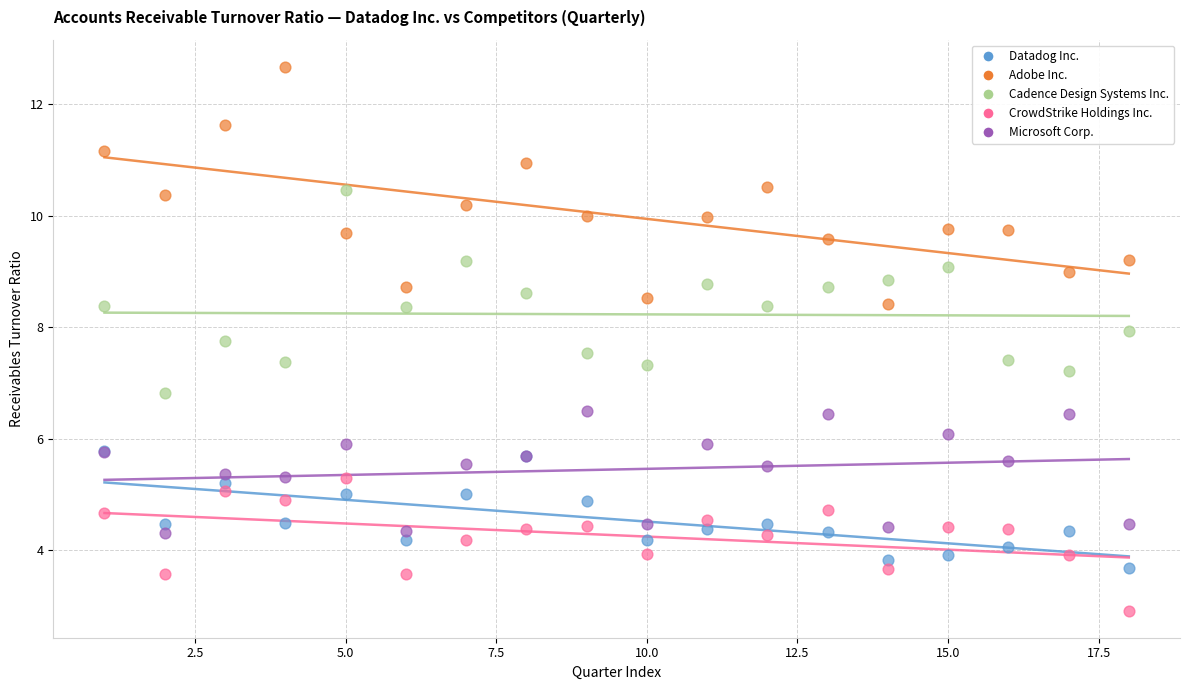

Which series contains the highest Y value?

Adobe Inc.